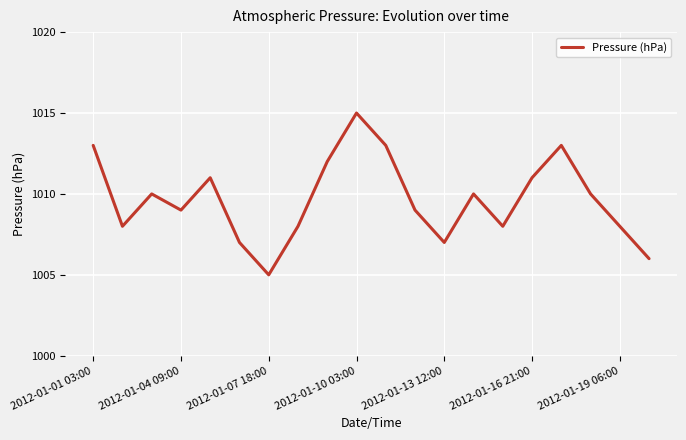

True or false: the data has more than 1 interior local peaks.

True